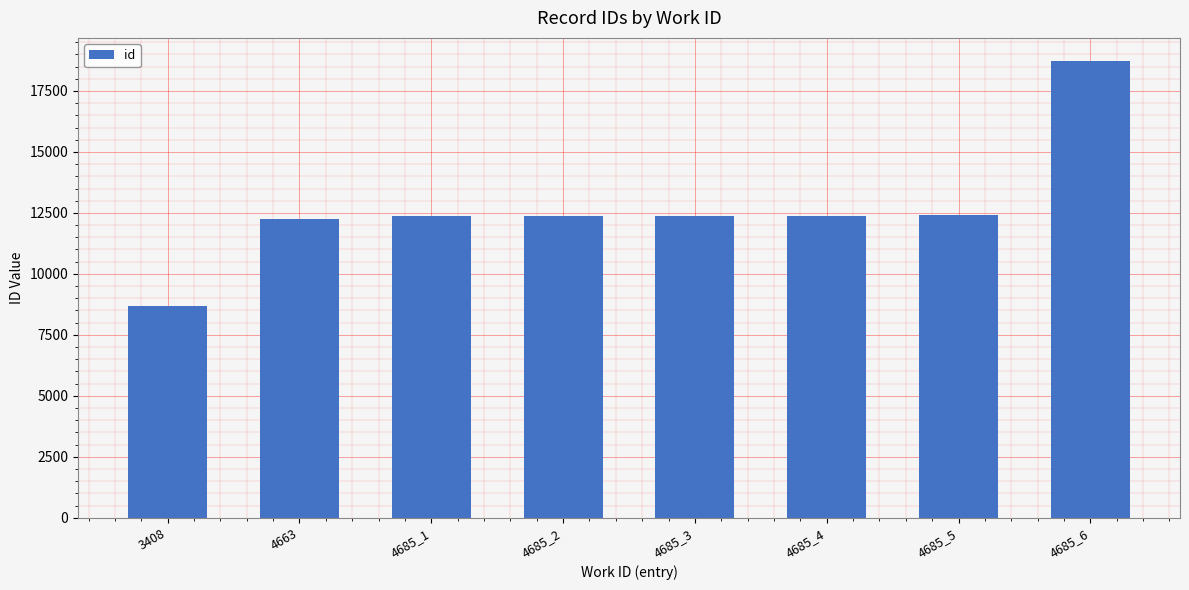

Which category has the lowest value across all series?

3408